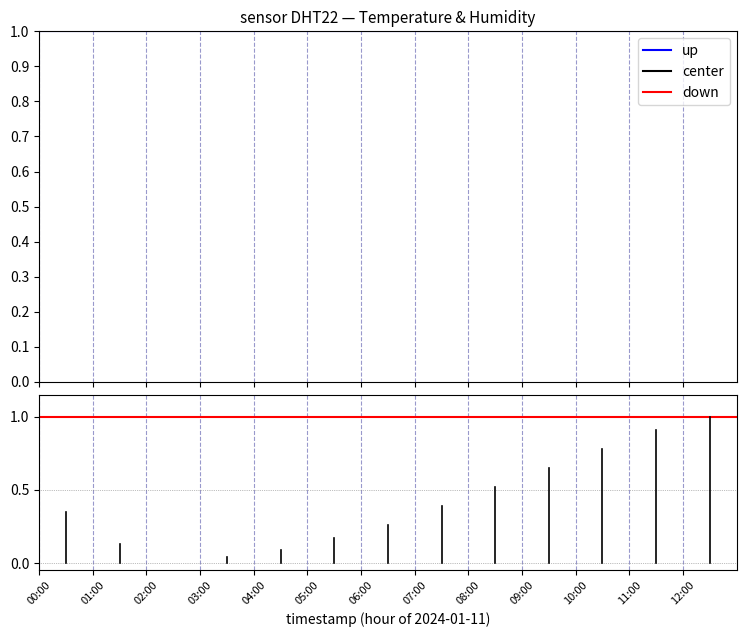

Which has a higher value, 10:00 or 11:00?

11:00